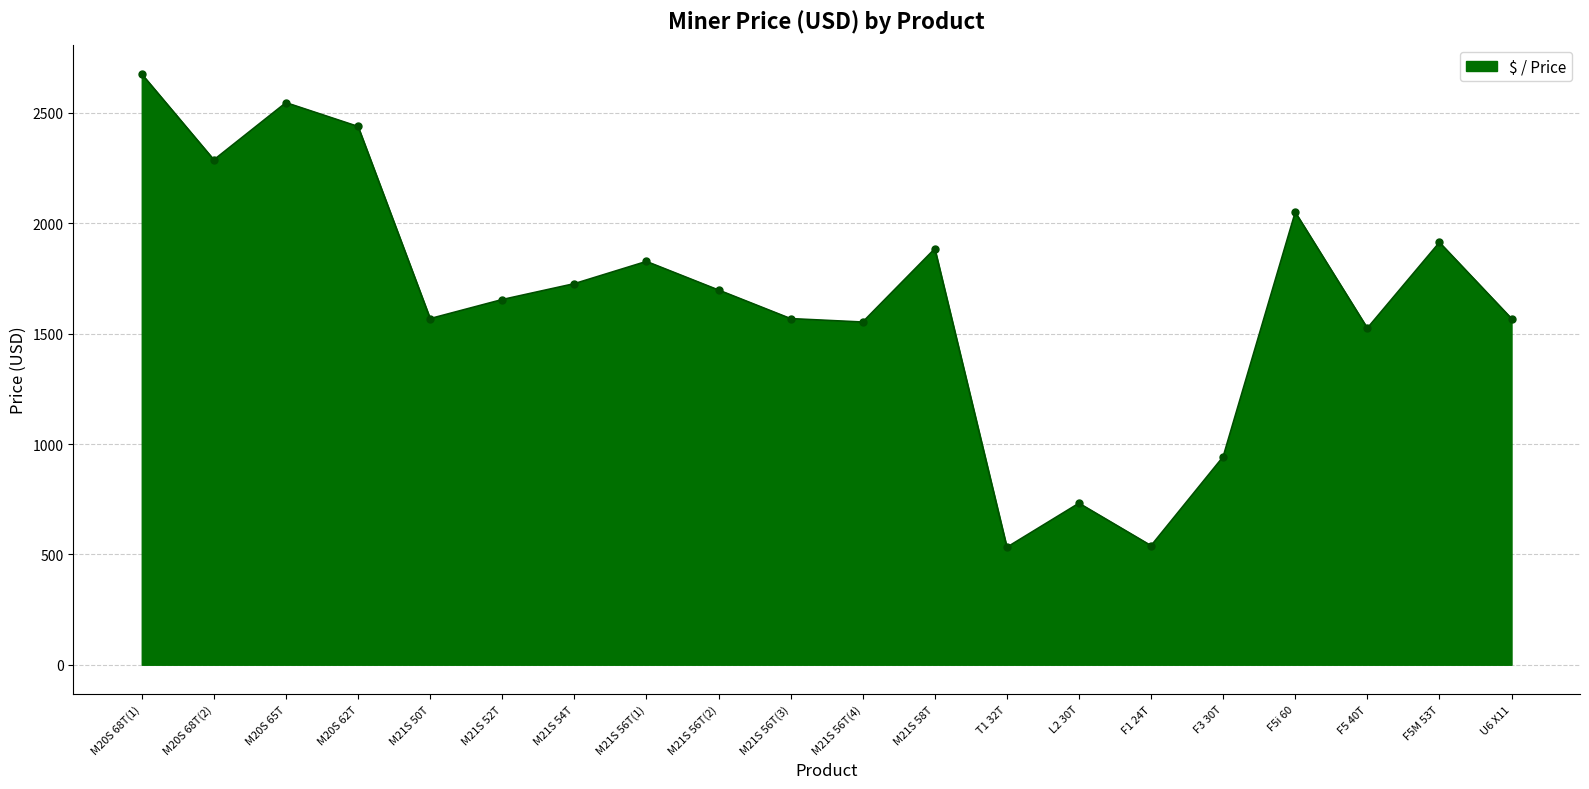

What is the label of the 17th point from the right?

M20S 62T